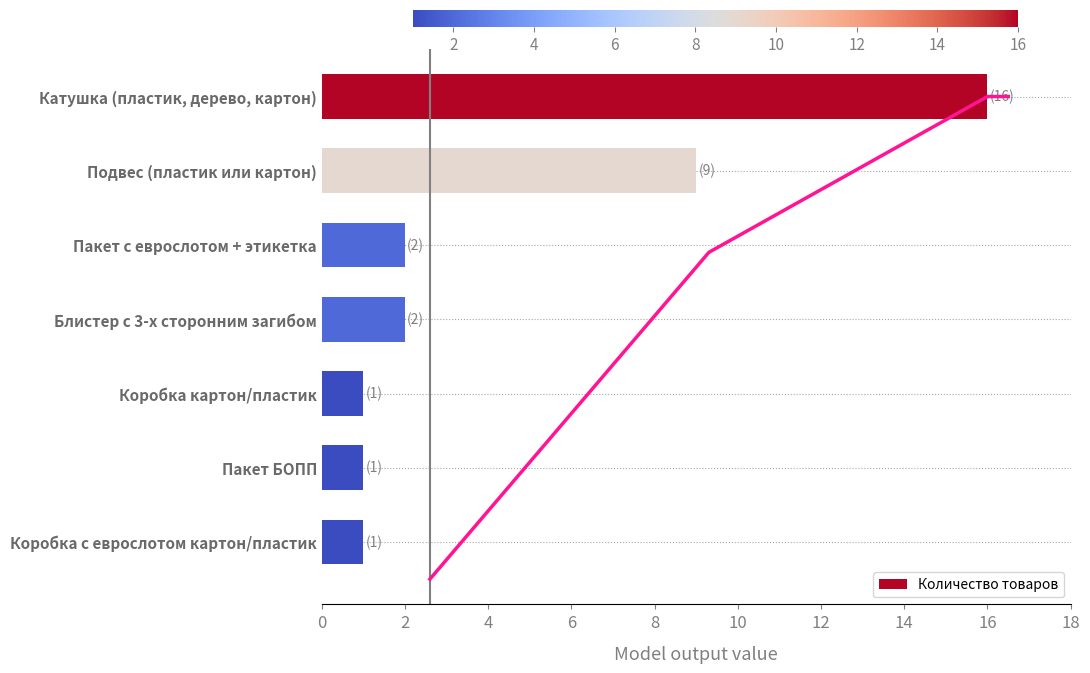

Are the bars grouped side by side (vs. stacked)?

No